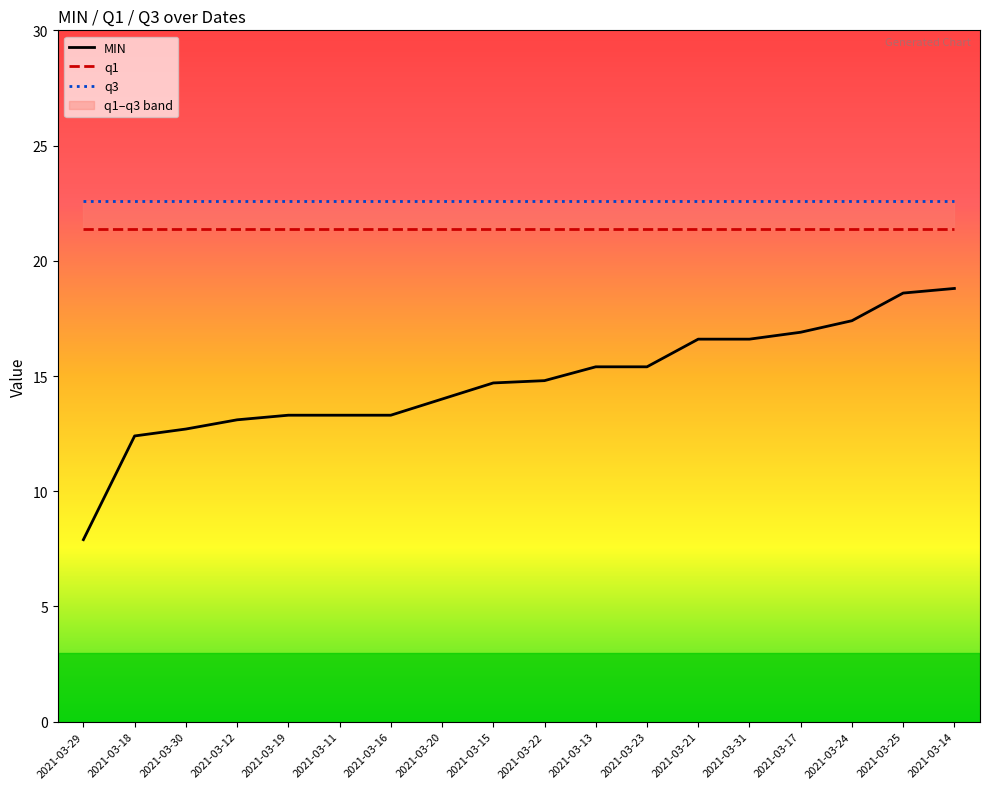

At which label does MIN reach its minimum?

2021-03-29